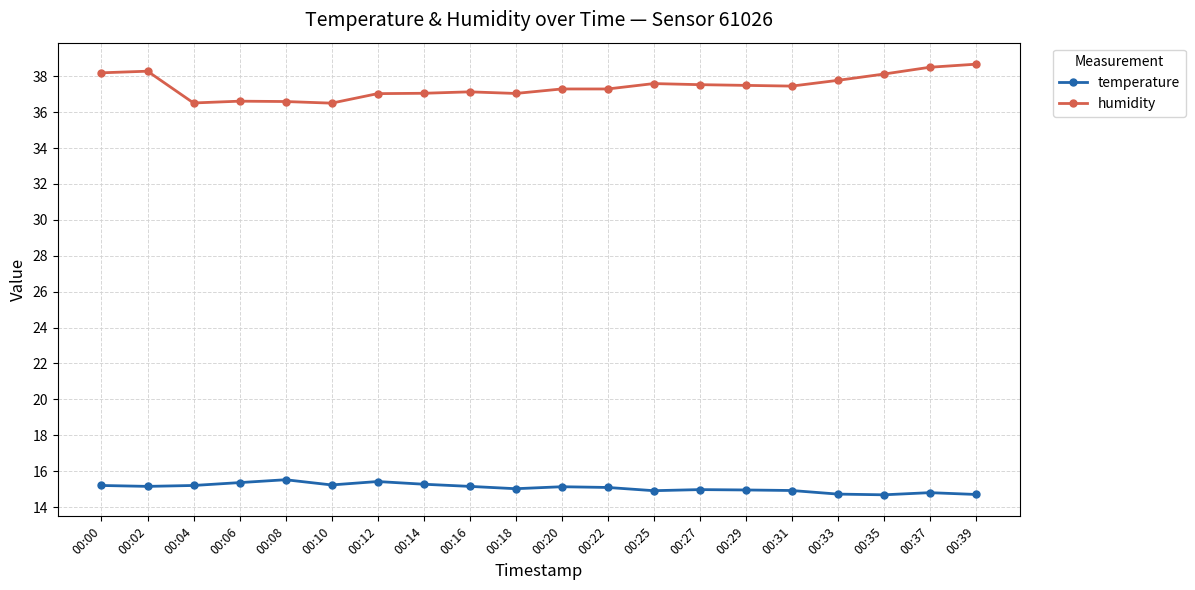

The value of humidity at 00:31 is 67.1. True or false?

False